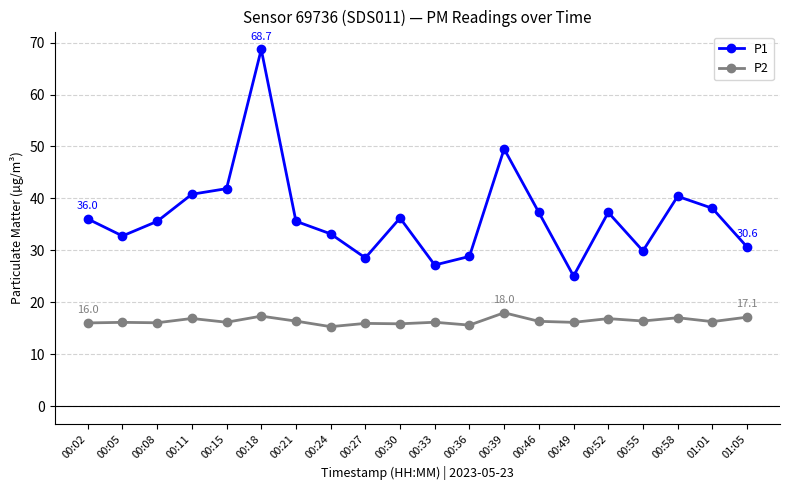

What position from the left is 00:46?

14